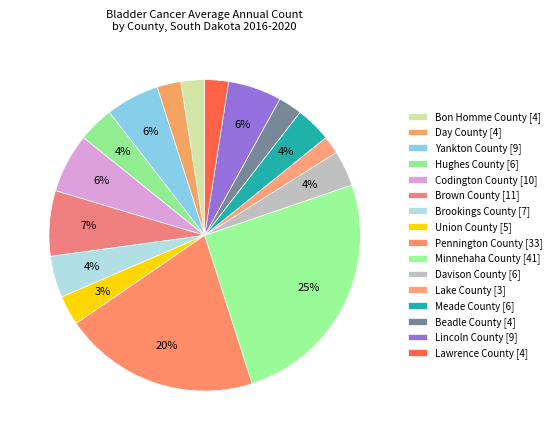

Which slice is the largest?

Minnehaha County